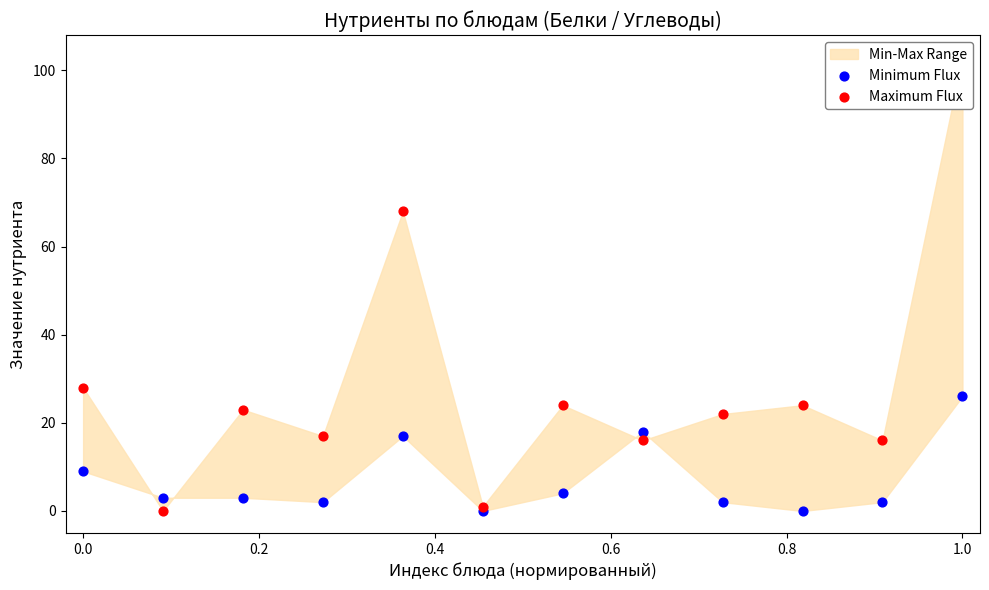

At how many categories does at least one series exceed 16?

9